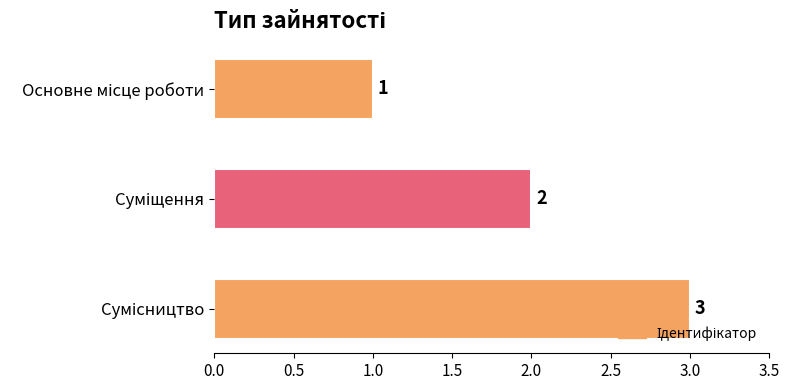

What is the maximum value shown in the chart?

3